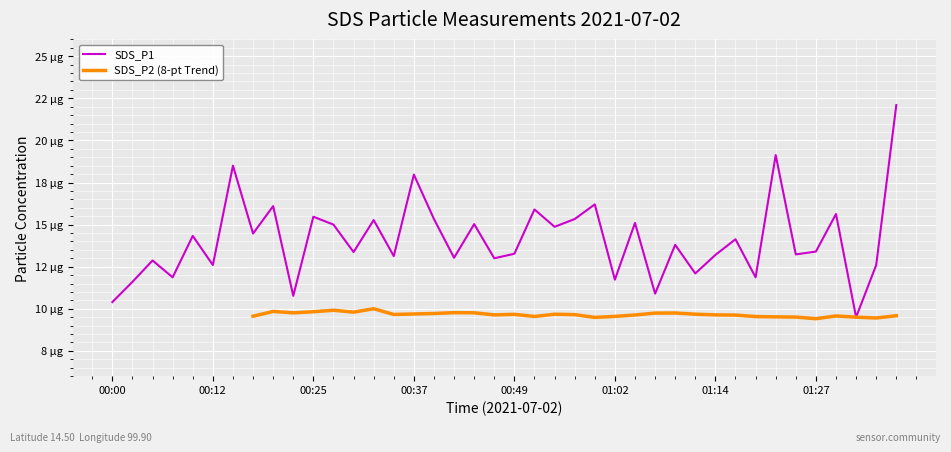

Rank the series by their maximum value, from highest to lowest.

SDS_P1, SDS_P2 (8-pt Trend)